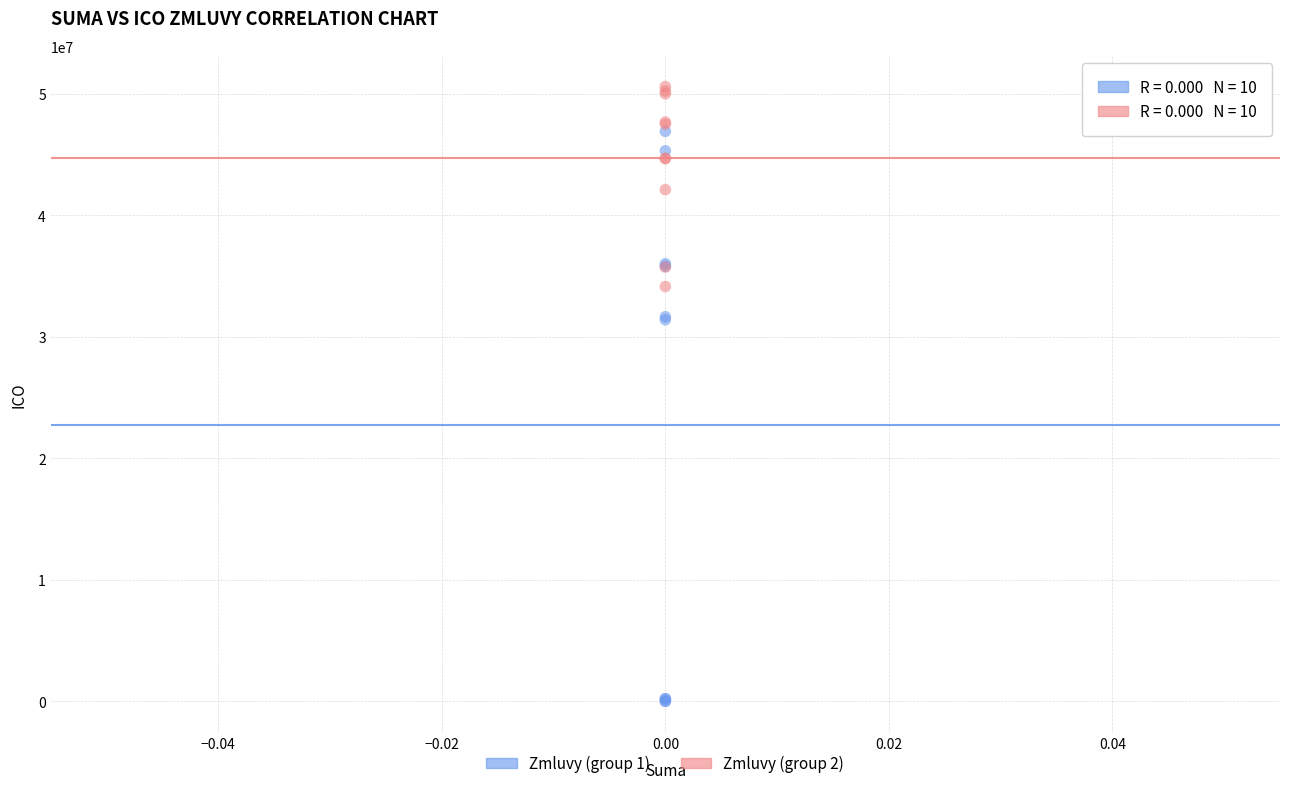

Which series reaches the minimum Y coordinate?

Zmluvy (group 1)